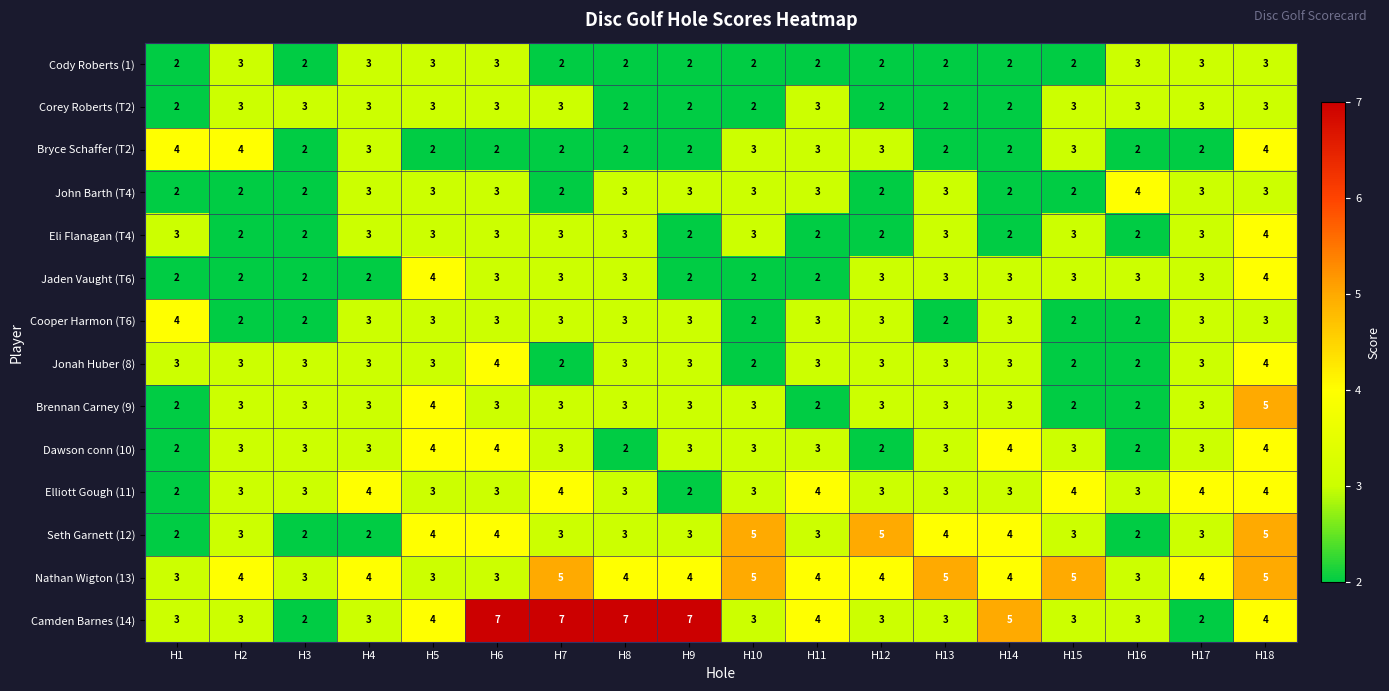

What is the highest value of the Brennan Carney (9) series?

5